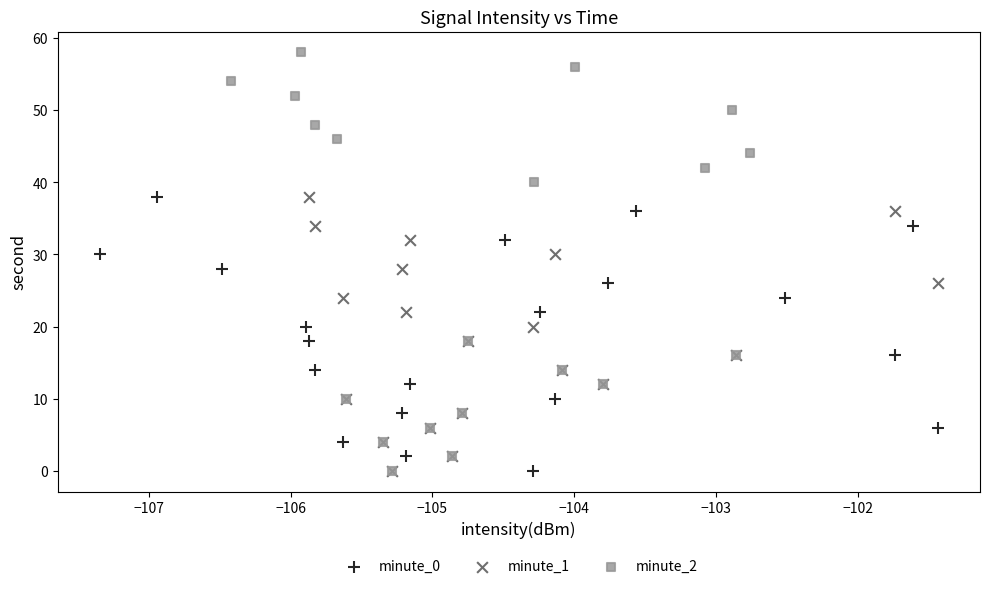

Which series reaches the maximum Y coordinate?

minute_2